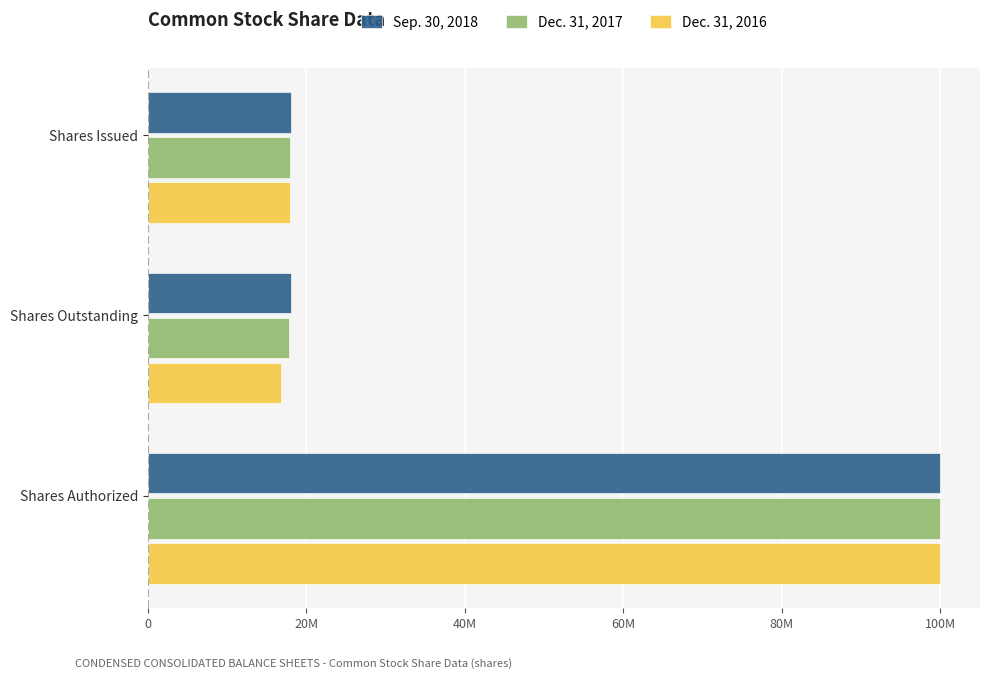

What are all the series names shown in the legend?

Sep. 30, 2018, Dec. 31, 2017, Dec. 31, 2016